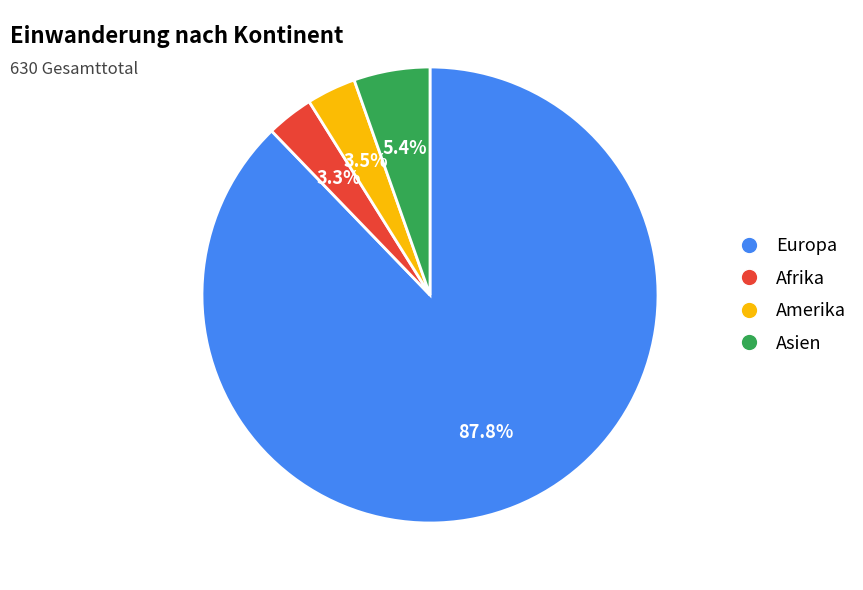

Is there any slice that represents more than half of the pie?

Yes